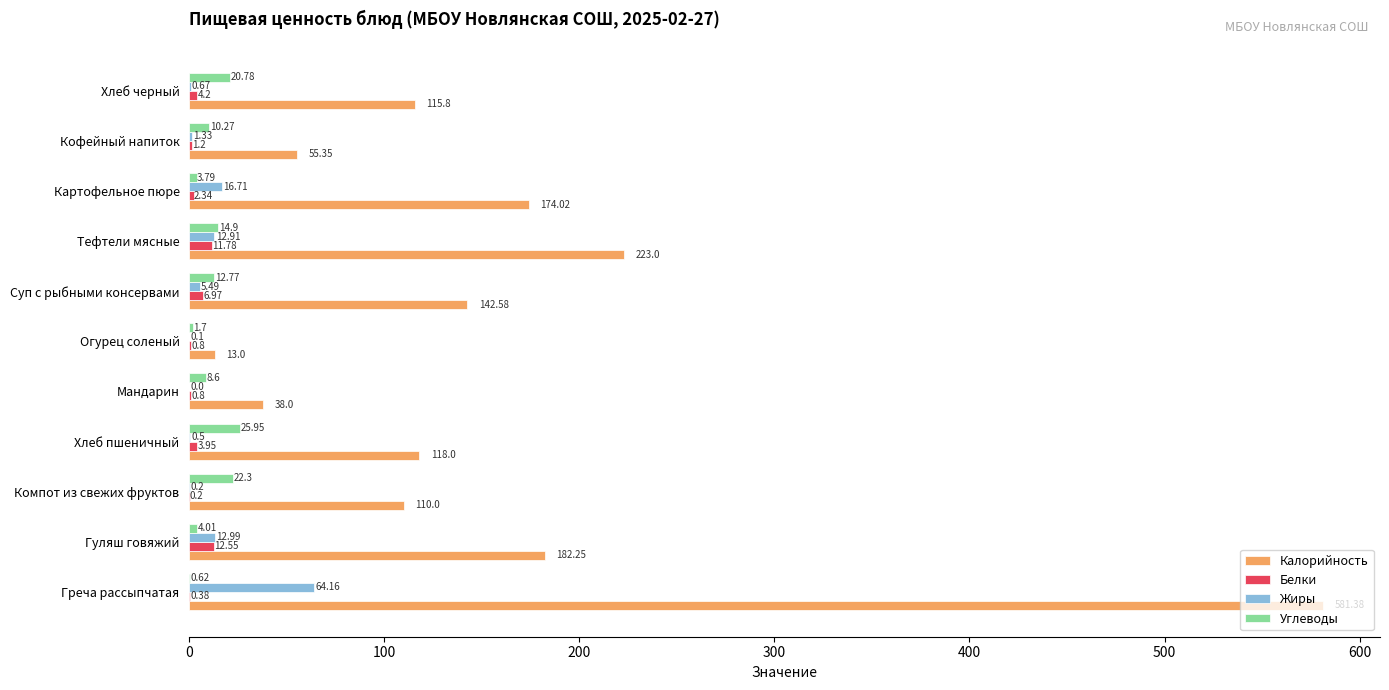

Is the value of Жиры at Суп с рыбными консервами greater than the value of Белки at Хлеб пшеничный?

Yes